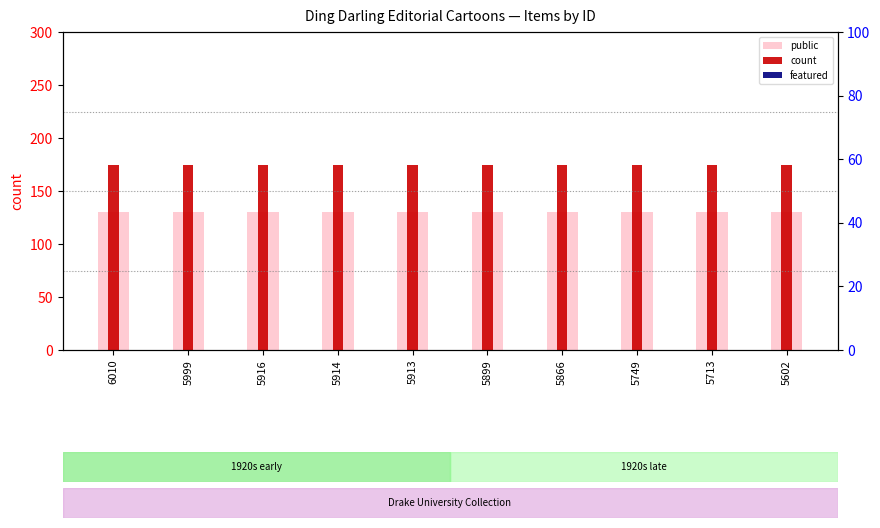

What is the difference between the highest and lowest values at 5866?

175